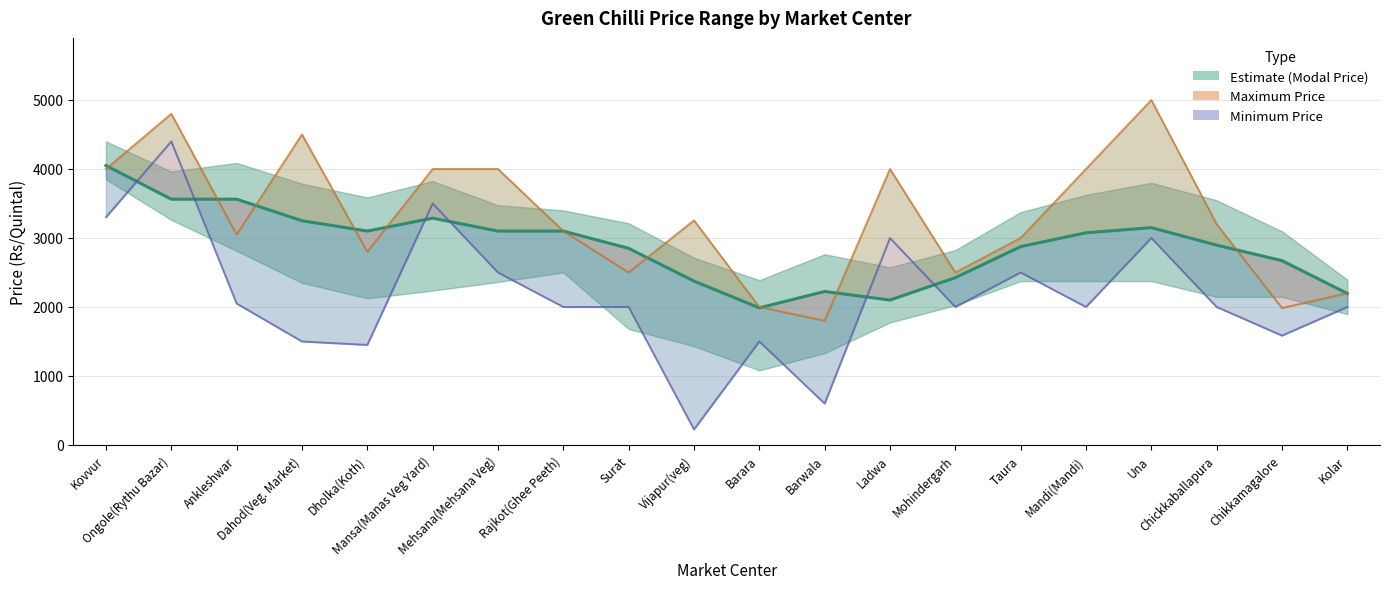

What are all the series names shown in the legend?

Estimate (Modal Price), Maximum Price, Minimum Price